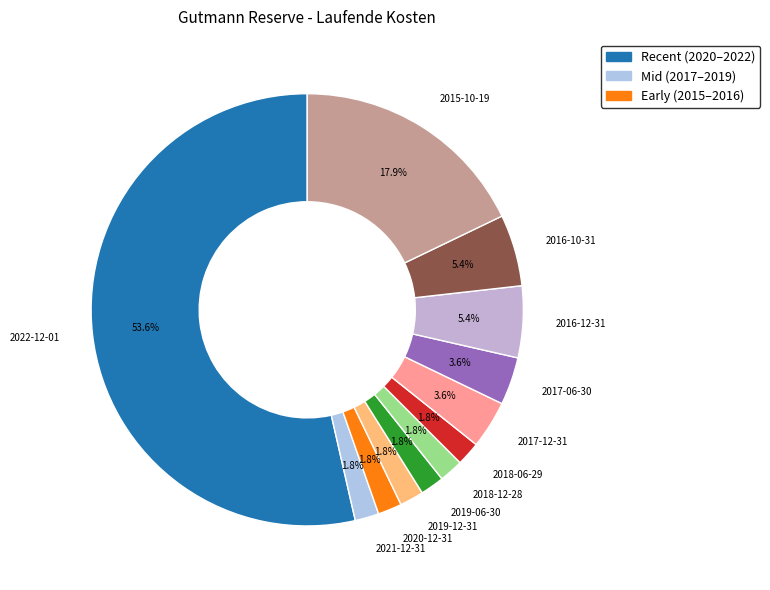

Is there a majority slice in this chart?

Yes